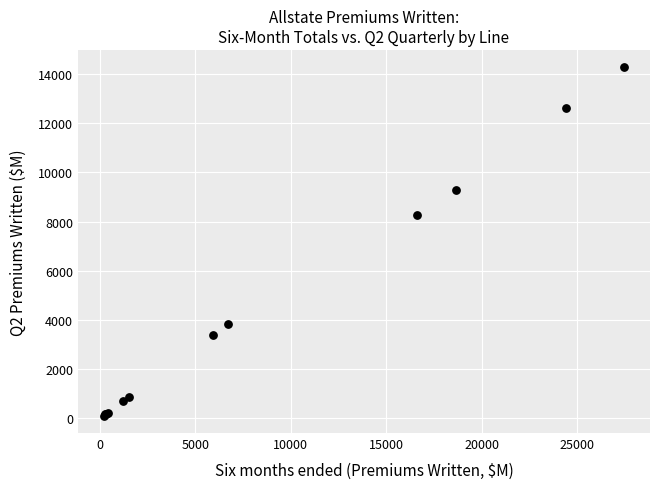

What Y value in the scatter plot is closest to 7187?

8269